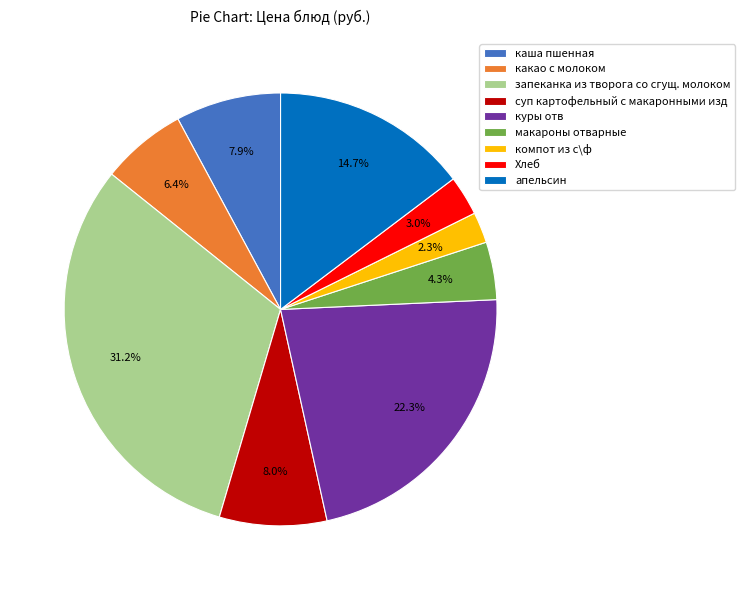

True or false: каша пшенная accounts for 16% of the total.

False